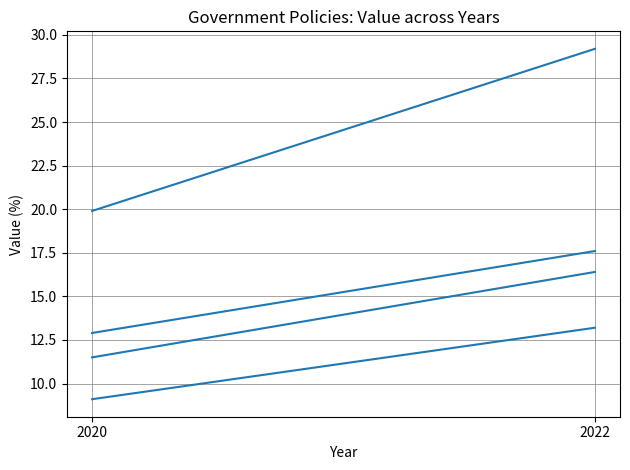

Reading right to left, list all the values displayed in this chart.

10 or more persons engaged: 16.4	11.5
10-49 persons engaged: 13.2	9.1
50-249 persons engaged: 17.6	12.9
250 or more persons engaged: 29.2	19.9